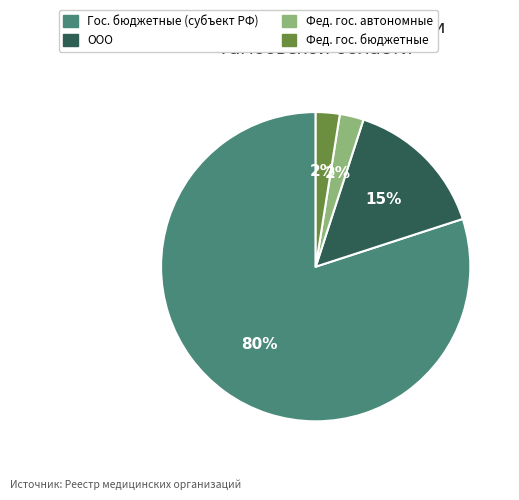

Does any single category account for the majority?

Yes